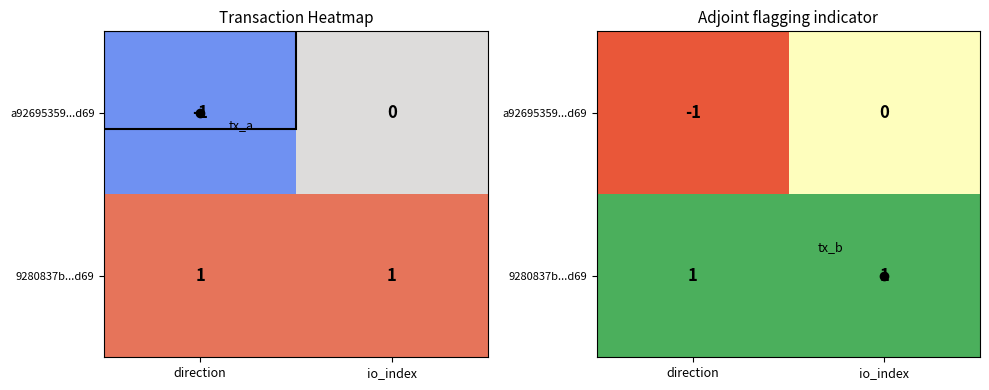

Rank the series at io_index from lowest to highest value.

a92695359...d69, 9280837b...d69